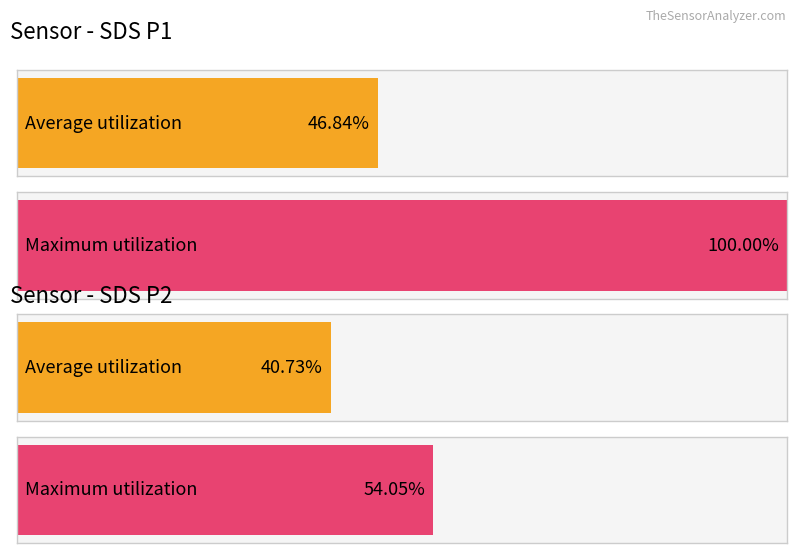

Between SDS_P1 and SDS_P2, which series saw the biggest shift?

Maximum utilization